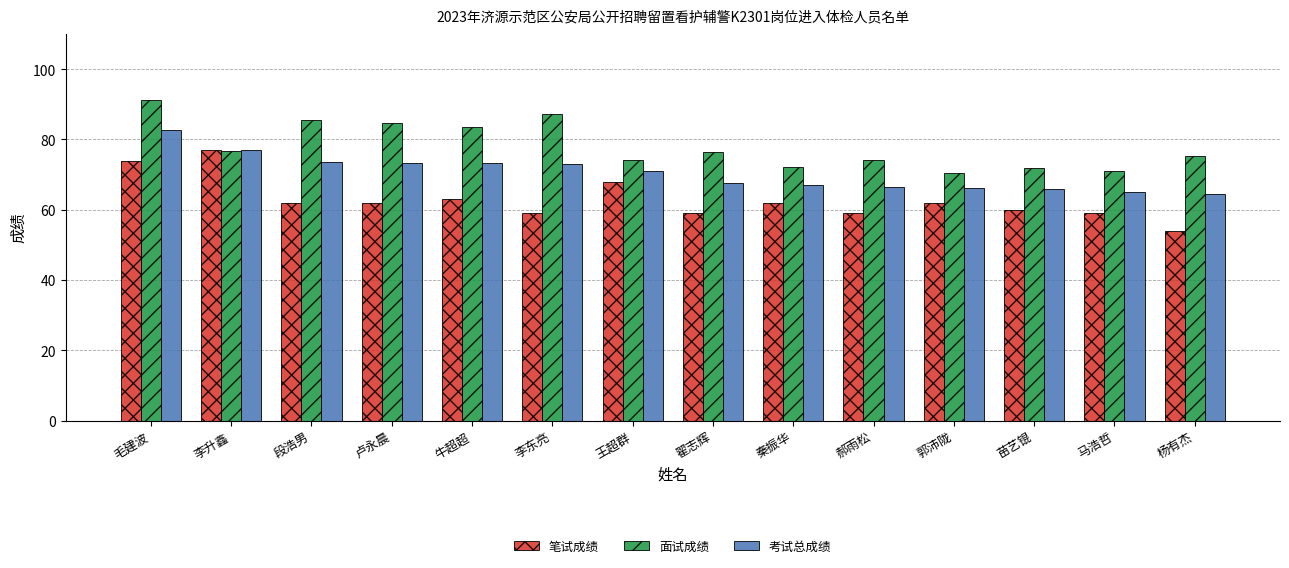

What is the label of the 12th bar from the right?

段浩男